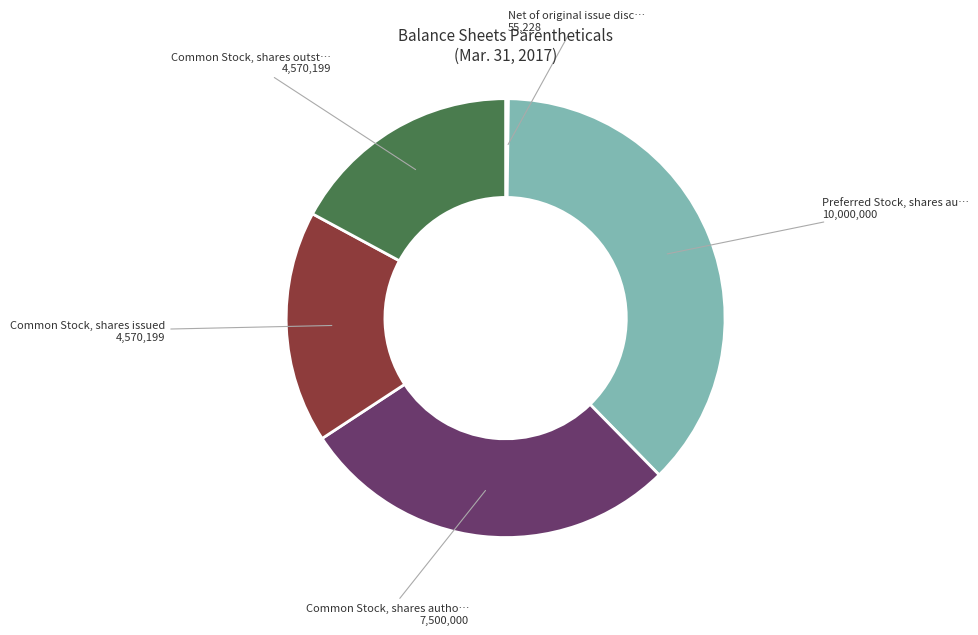

Does any single category account for the majority?

No